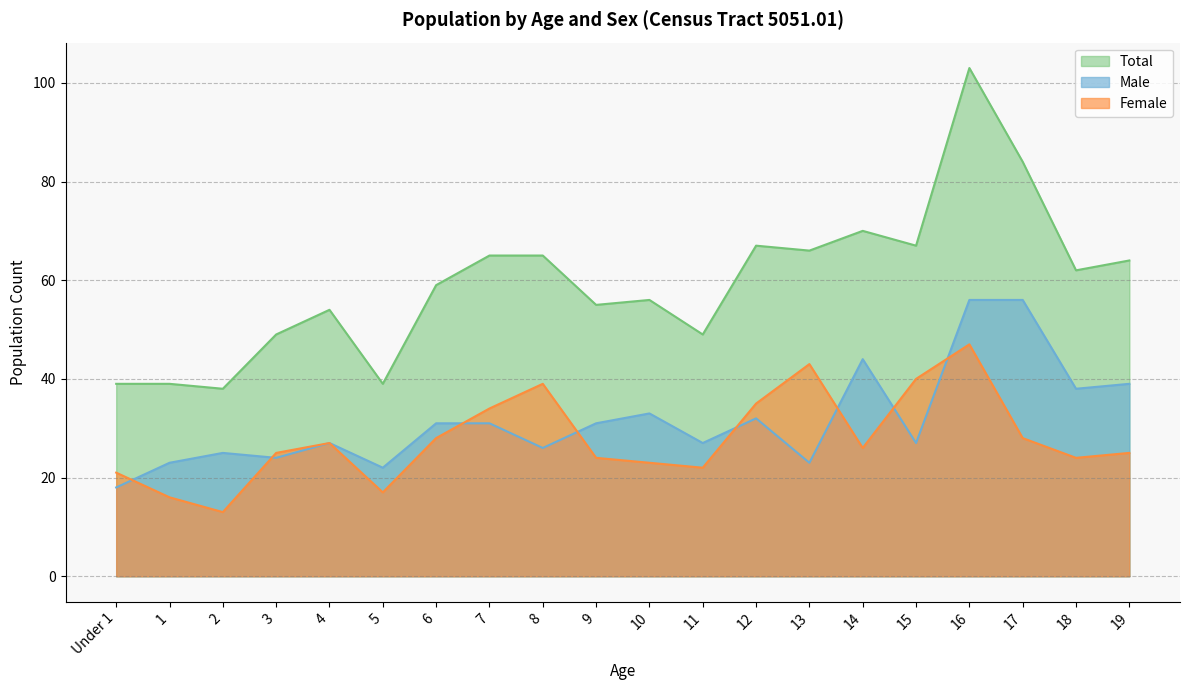

What are all the series names shown in the legend?

Total, Male, Female